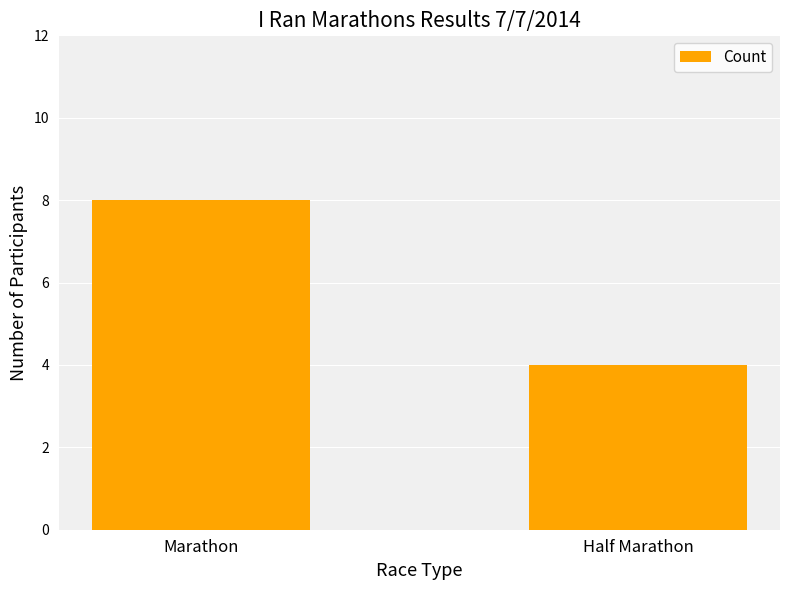

What is the label of the 2nd bar from the left?

Half Marathon